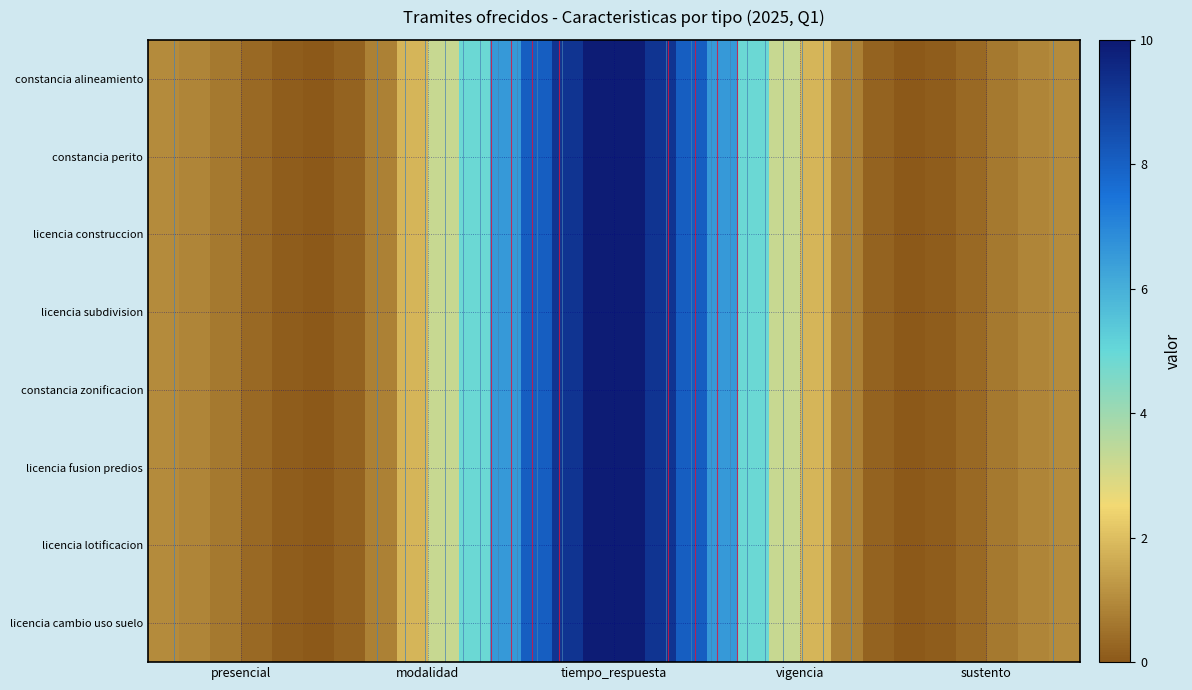

Reading right to left, transcribe all the data shown in this chart.

constancia de alineamiento y numero oficial: 1	1	10	1	1
constancia de perito responsable de obra: 1	1	10	1	1
licencia de construccion: 1	1	10	1	1
licencia de subdivision: 1	1	10	1	1
constancia de zonificacion: 1	1	10	1	1
licencia de fusion de predios: 1	1	10	1	1
licencia de lotificacion: 1	1	10	1	1
licencia de cambio de uso de suelo: 1	1	10	1	1